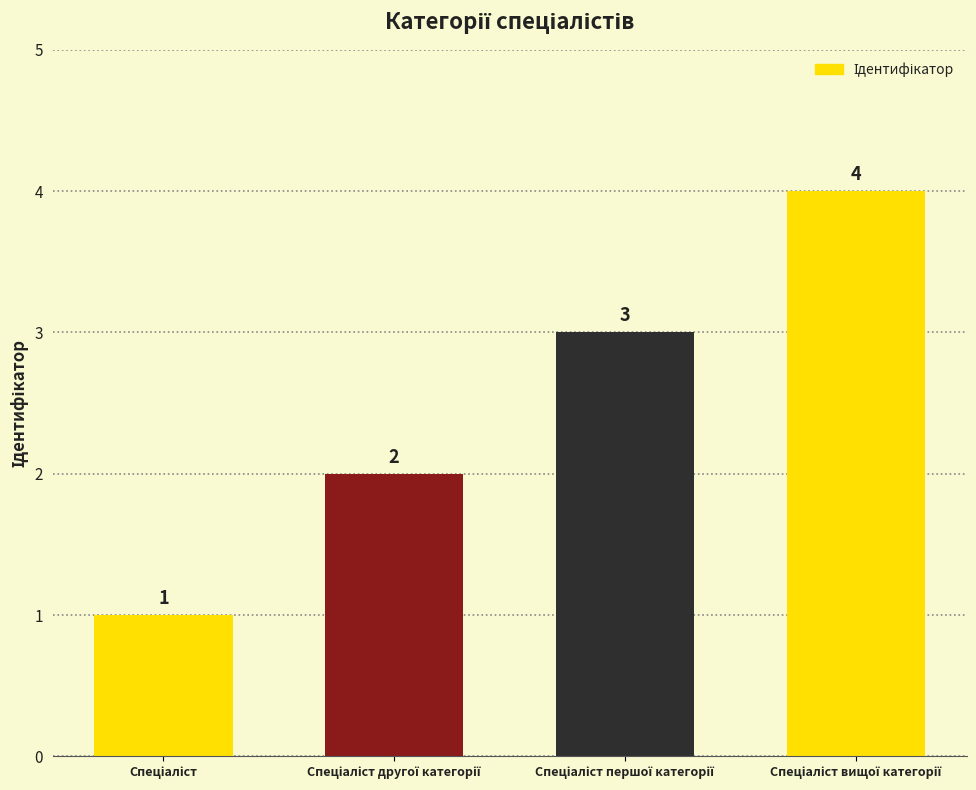

Reading right to left, what are all the values shown in this chart?

4	3	2	1